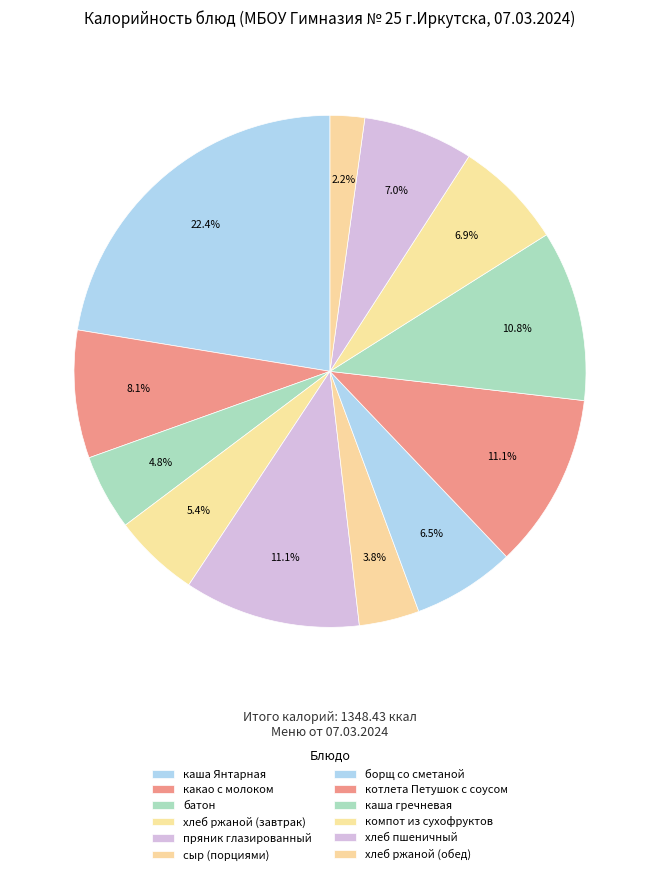

How many slices are in this pie chart?

12